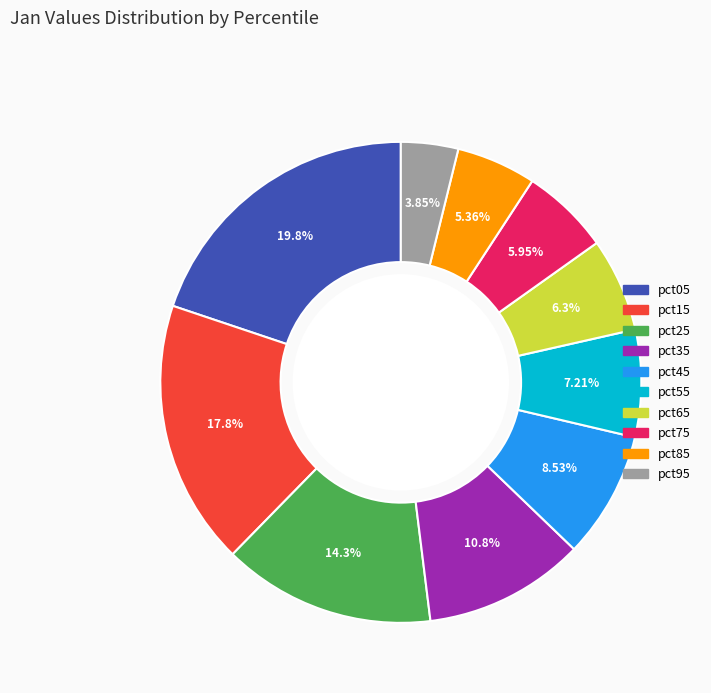

To the nearest percent, what is the average slice percentage?

10%